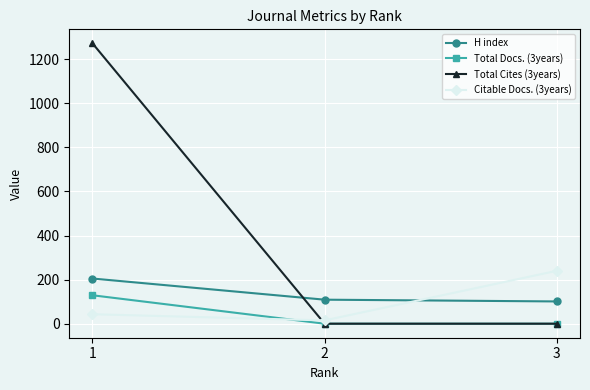

At how many categories does at least one series exceed 1036?

1